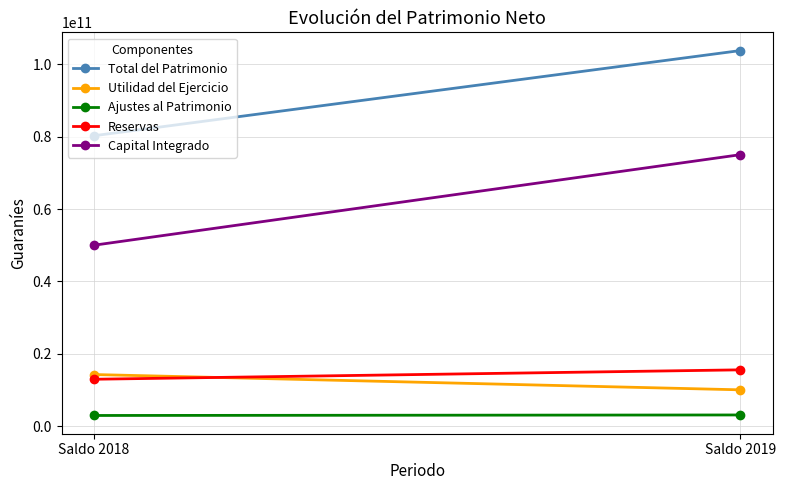

Is it true that Capital Integrado equals 15845926517 at Saldo 2019?

False